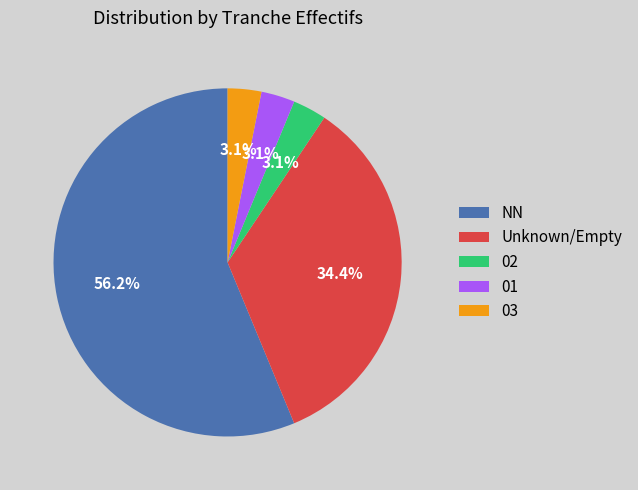

Does any single category account for the majority?

Yes